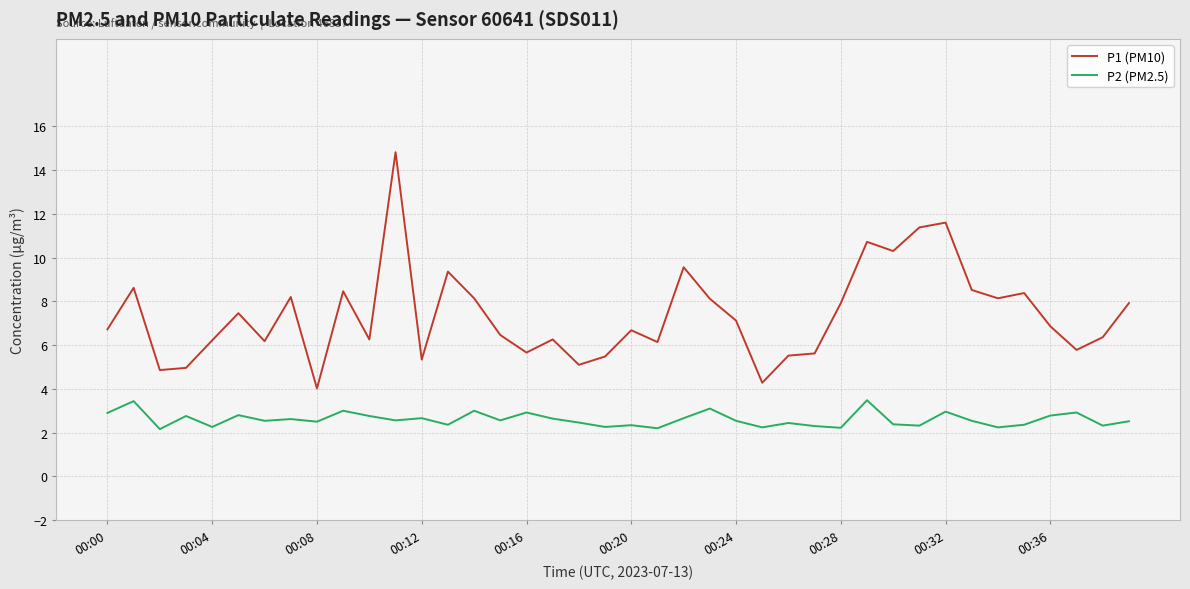

List the series in order of their peak value, highest first.

P1 (PM10), P2 (PM2.5)